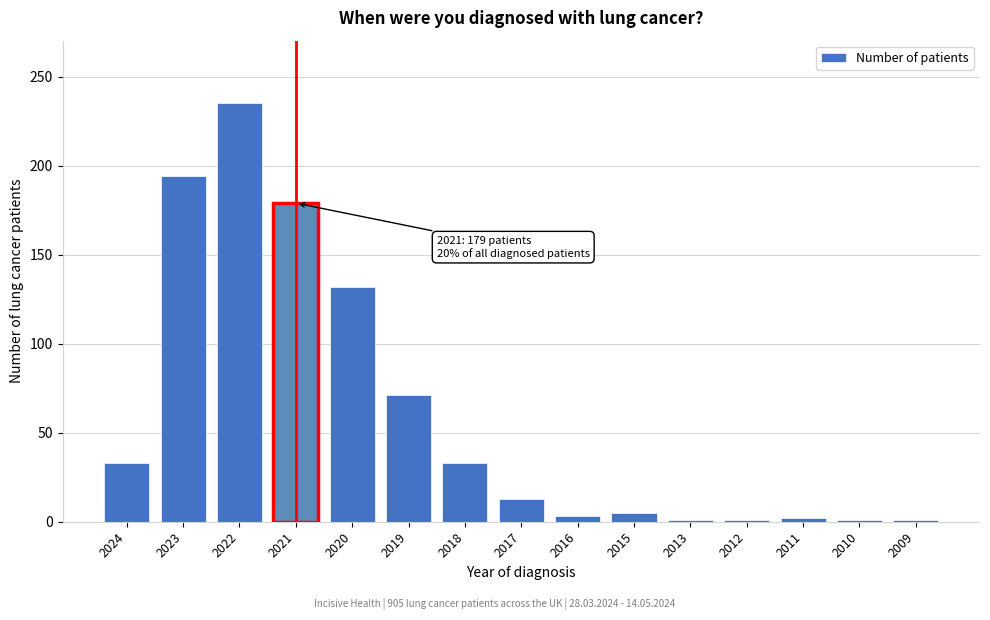

What is the difference between the maximum and second lowest values?

234